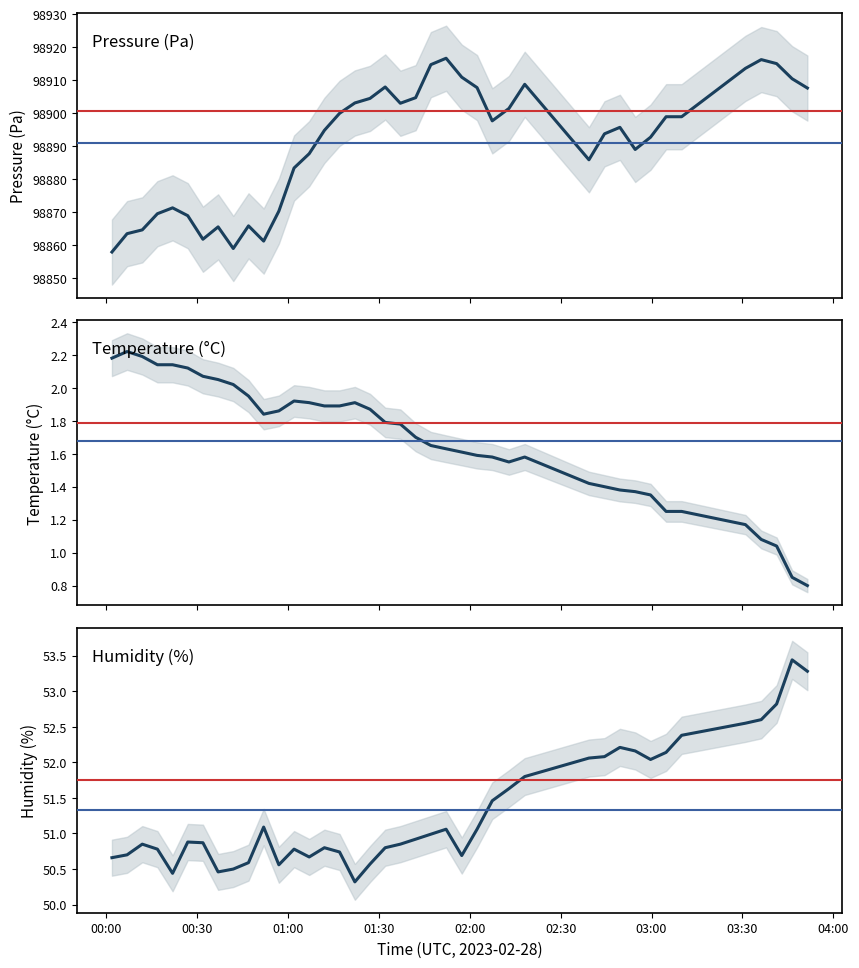

Is it true that pressure equals 98895.7 at 2023-02-28T02:49:33?

True